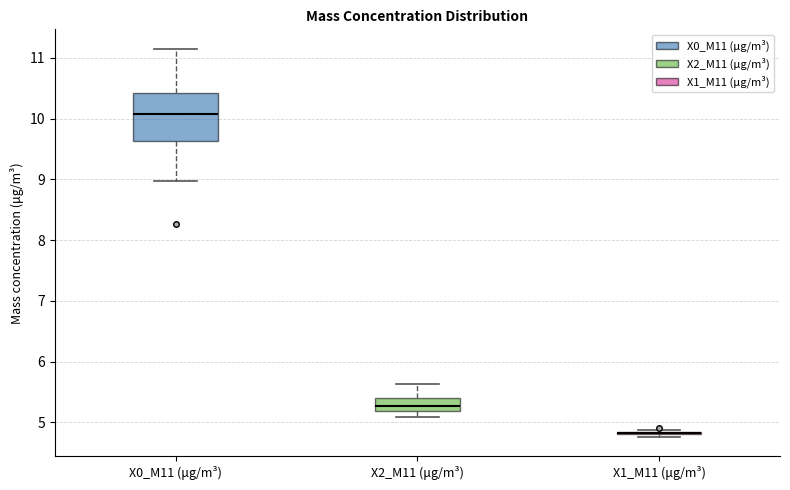

Comparing the boxes themselves (not the whiskers), which one is the tallest?

X0_M11 (μg/m³)